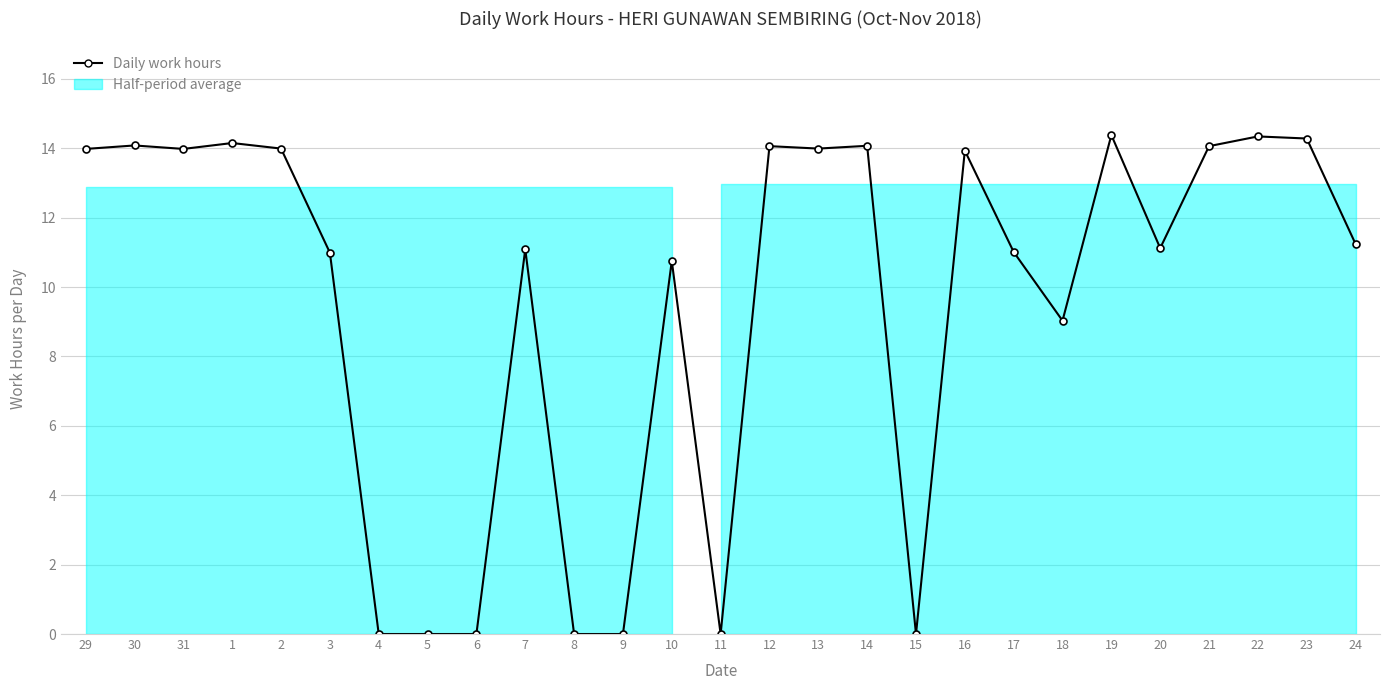

How many interior local valleys (lower than both neighbors) does the data have?

6